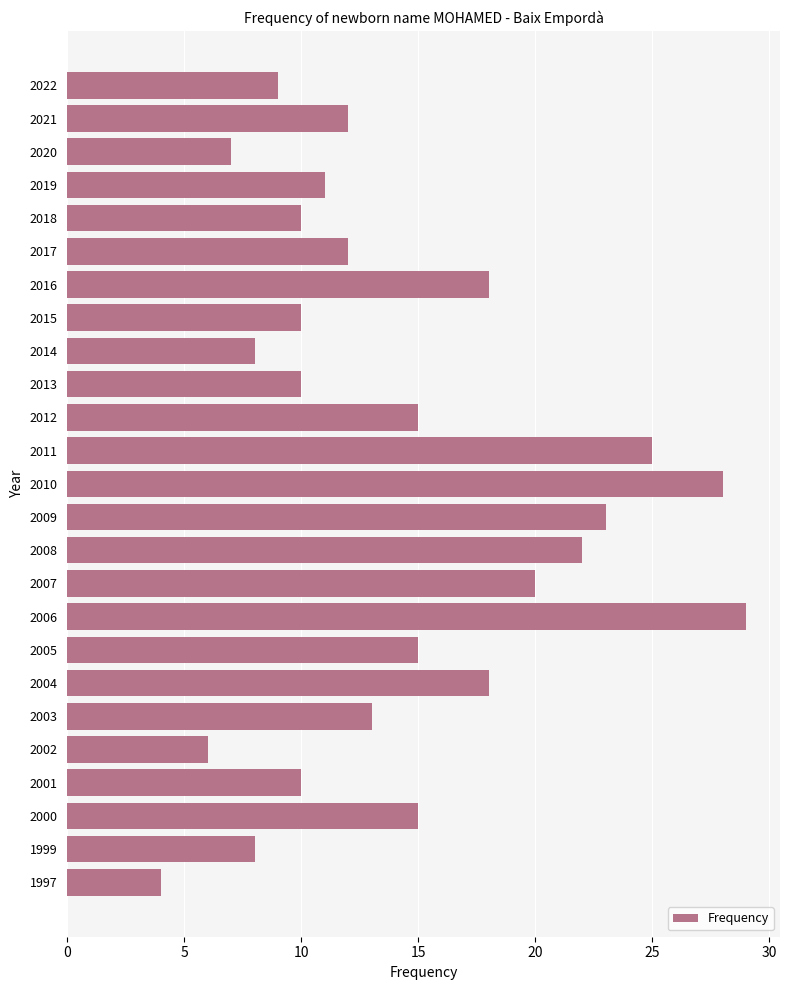

What is the value of the 17th bar from the top?

29